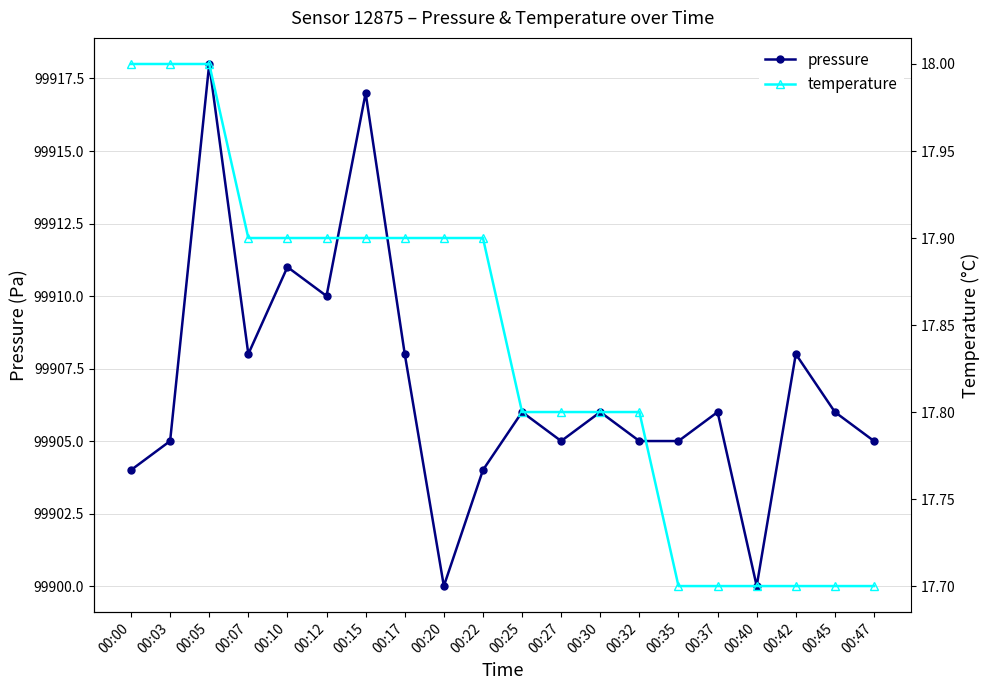

The value of temperature at 00:10 is 27.4. True or false?

False